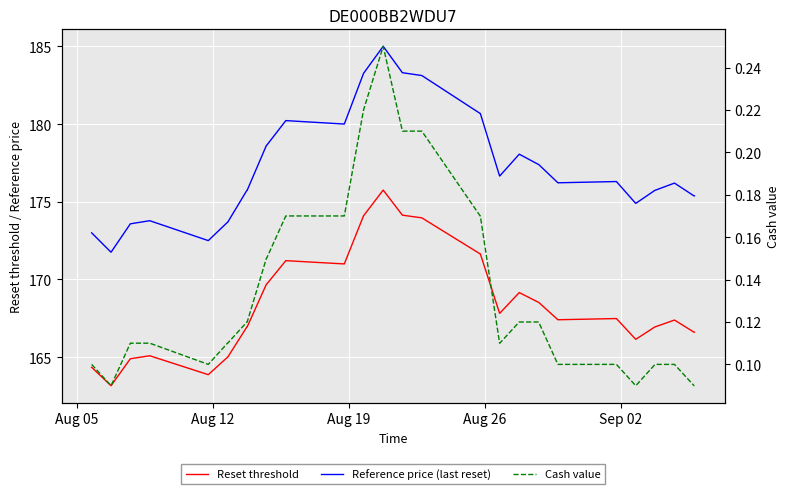

True or false: Reset threshold and Cash value intersect in this chart.

False